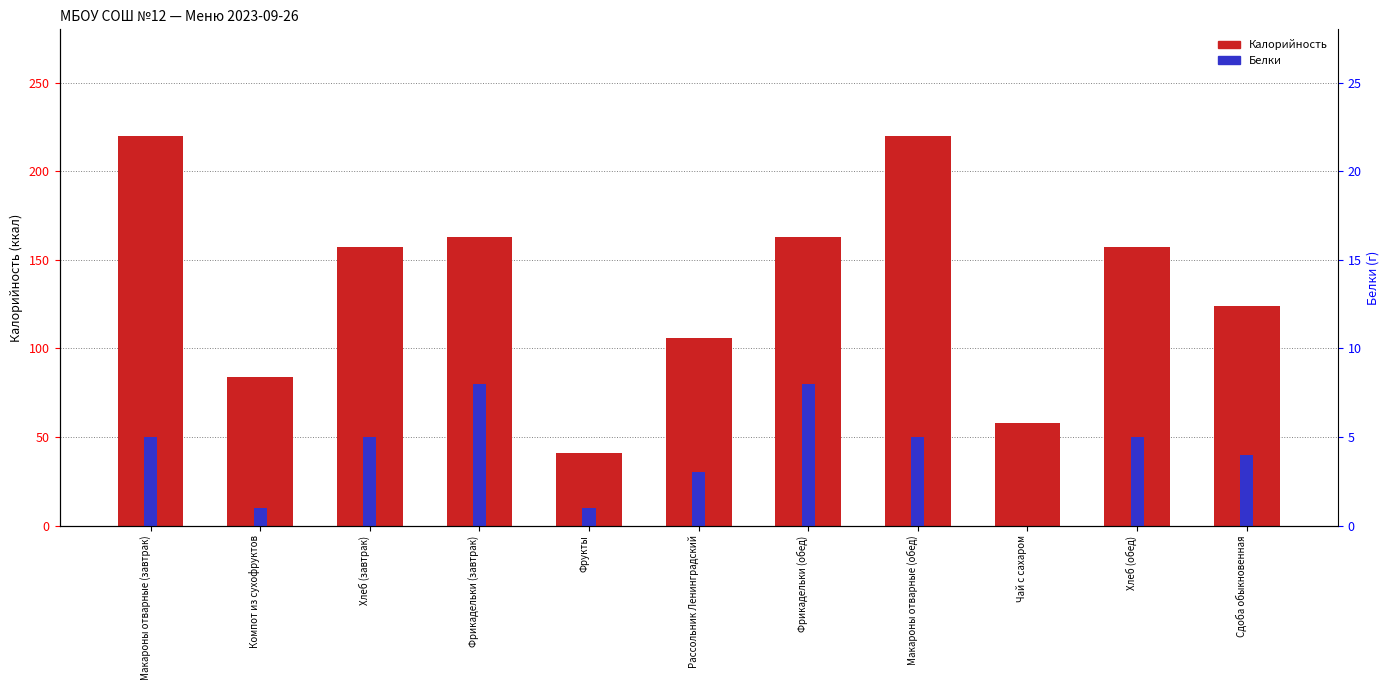

Which series has the widest spread of values?

Калорийность